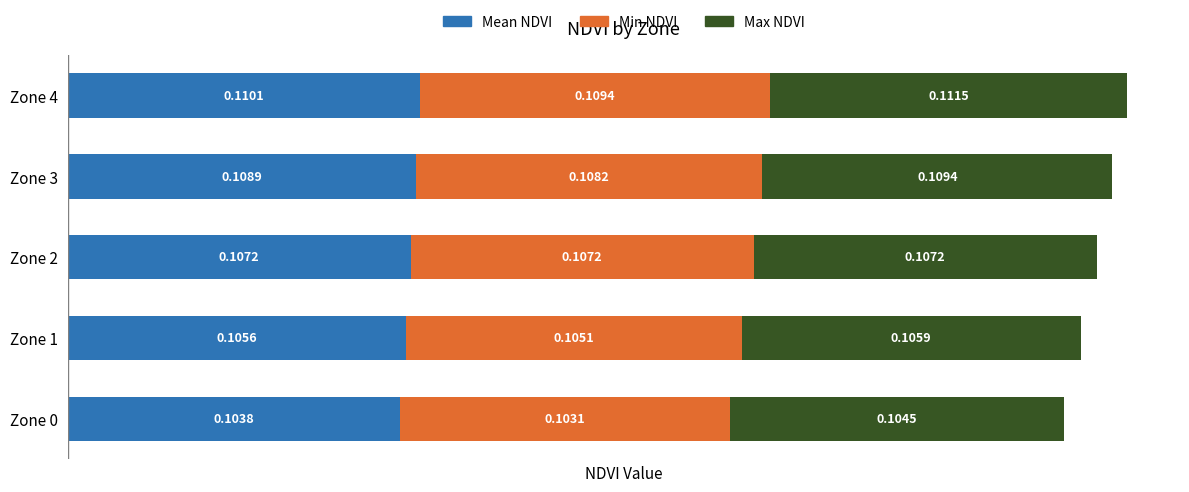

What is the total value across all series at Zone 3?

0.3